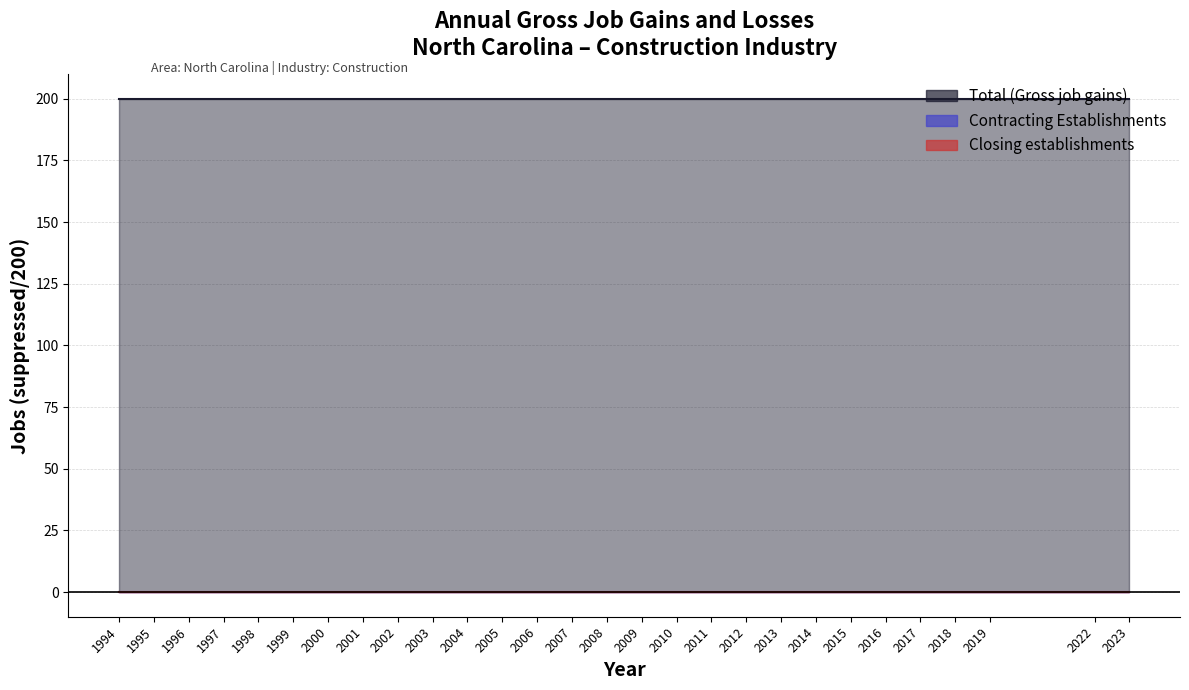

Reading right to left, what are all the values shown in this chart?

Total (Gross job gains): 200	200	200	200	200	200	200	200	200	200	200	200	200	200	200	200	200	200	200	200	200	200	200	200	200	200	200	200
Contracting Establishments: 0	0	0	0	0	0	0	0	0	0	0	0	0	0	0	0	0	0	0	0	0	0	0	0	0	0	0	0
Closing establishments: 0	0	0	0	0	0	0	0	0	0	0	0	0	0	0	0	0	0	0	0	0	0	0	0	0	0	0	0